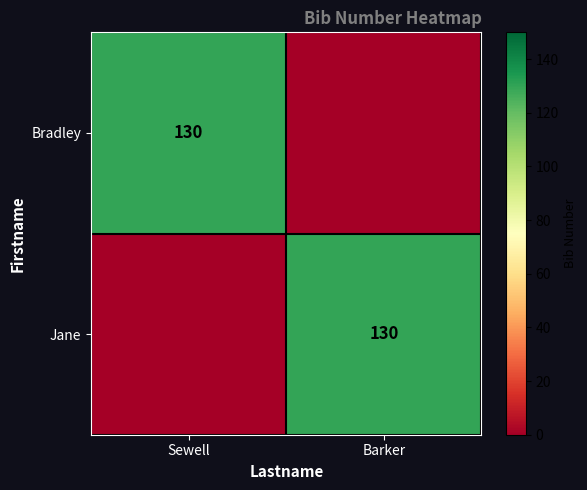

Is it true that Jane equals 49 at Barker?

False